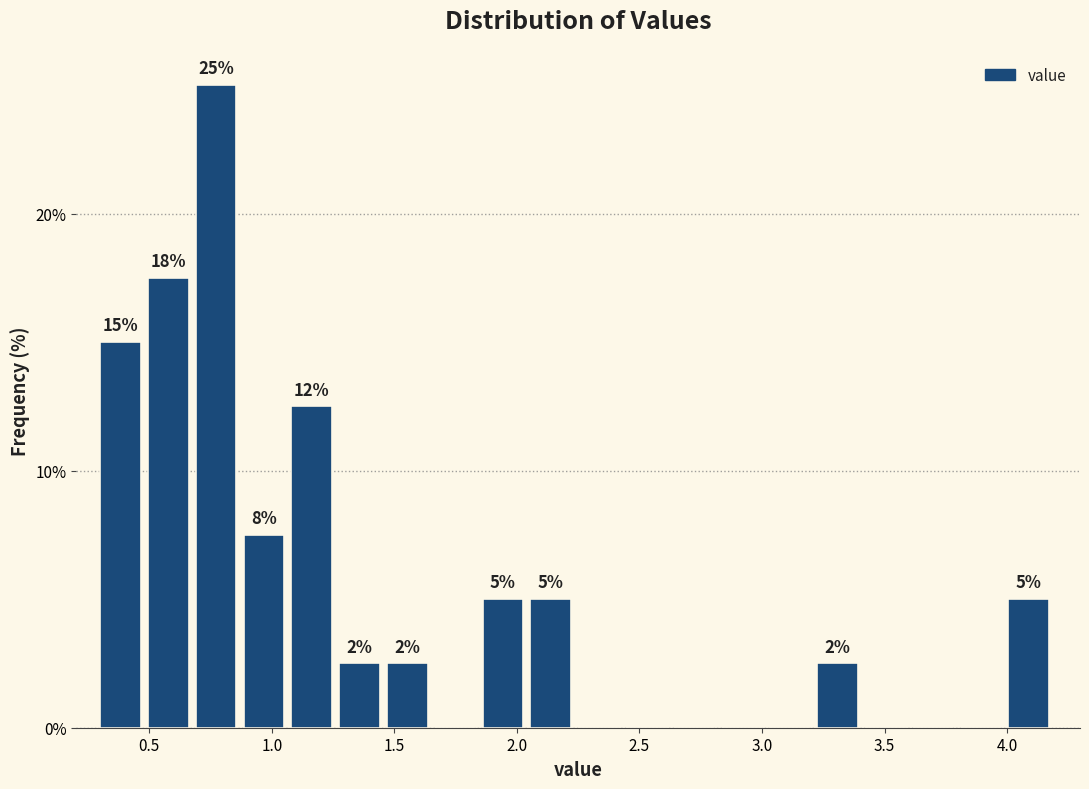

Read against the x-axis, roughly where is the centre of the tallest bar?

0.75